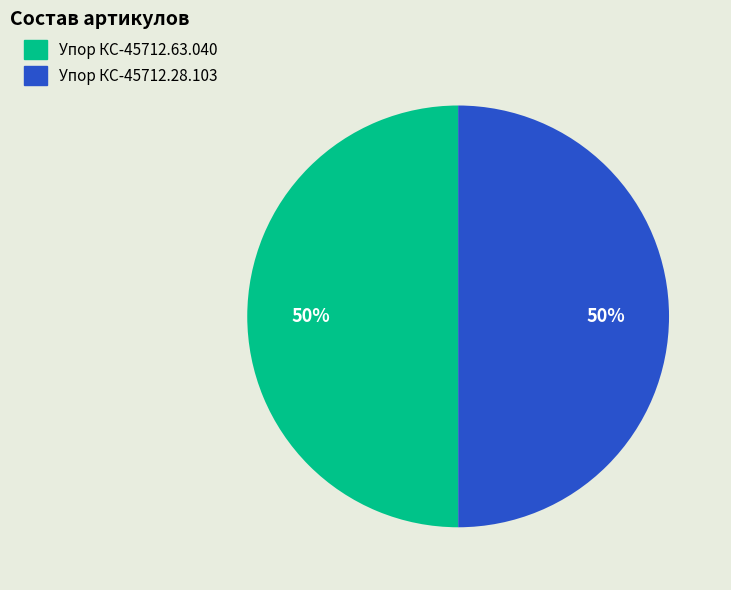

How many segments does this pie chart have?

2